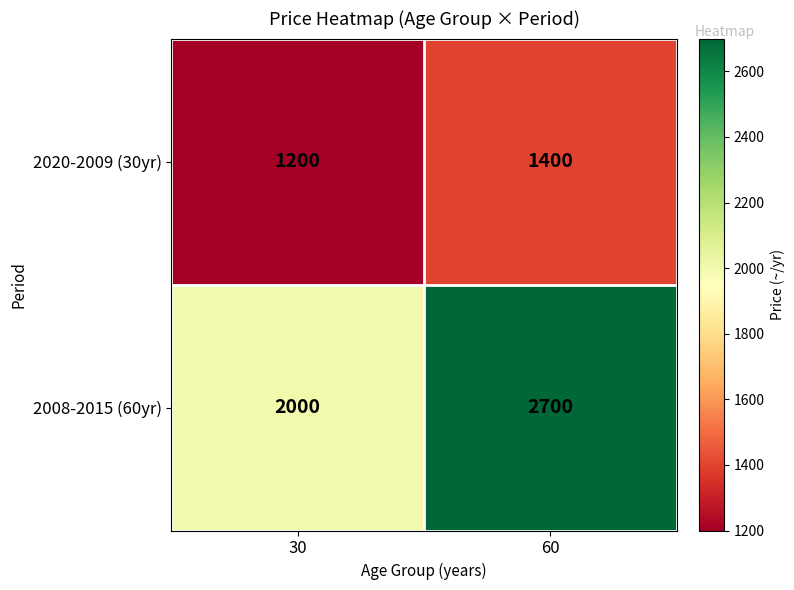

Which series has the largest total across all categories?

2008-2015 (60yr)